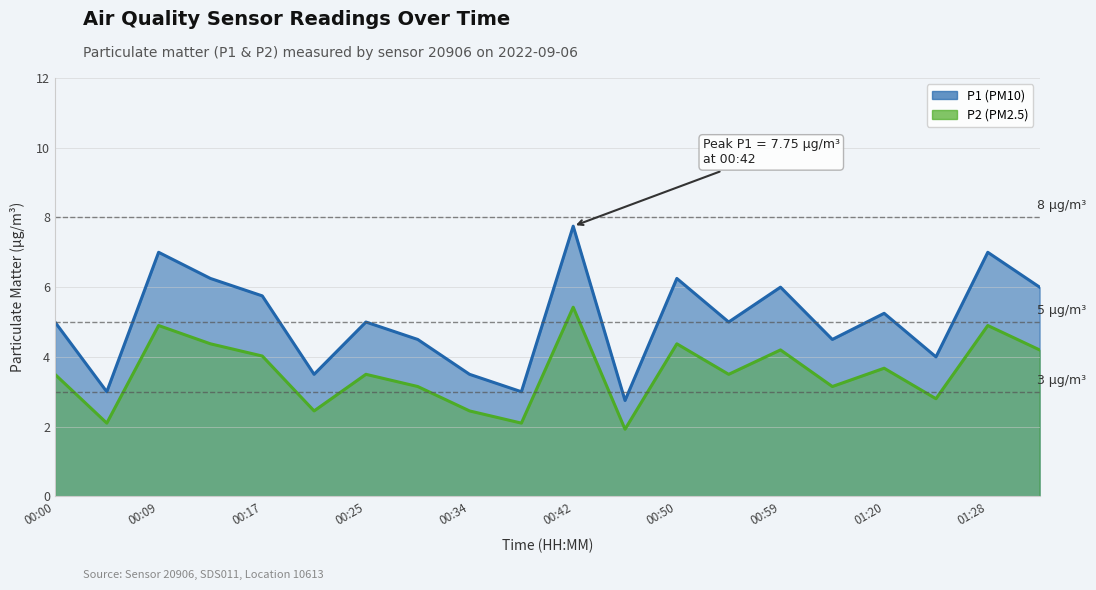

What is the value of the P2 point at the 12th from the left?

1.9